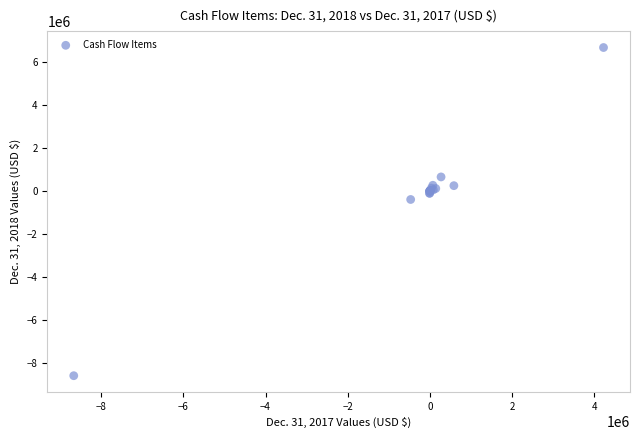

What Y value in the scatter plot is closest to -956718?

-393674